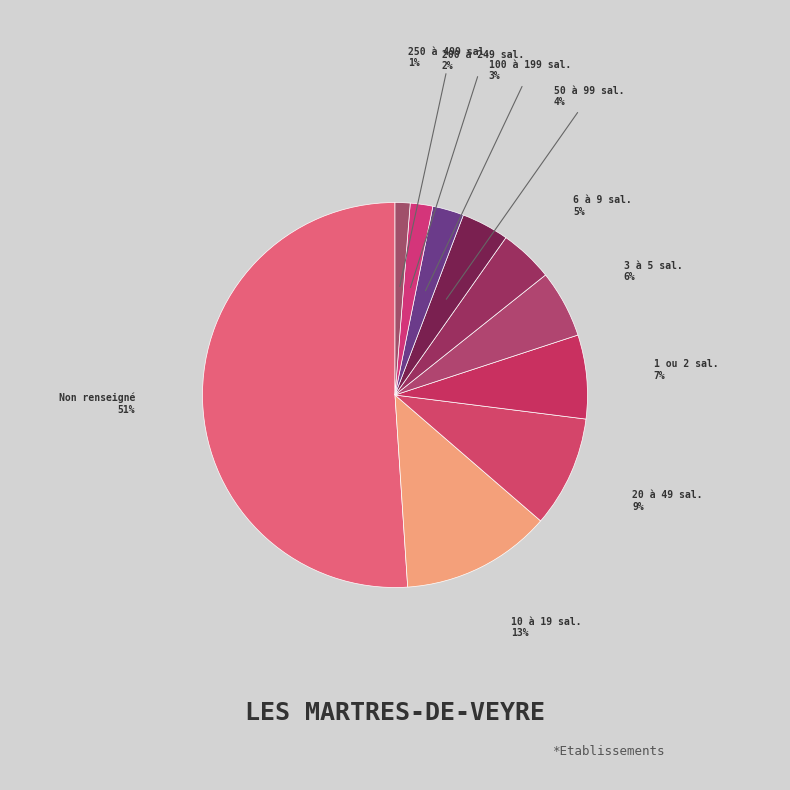

To the nearest percent, what is the average slice percentage?

10%